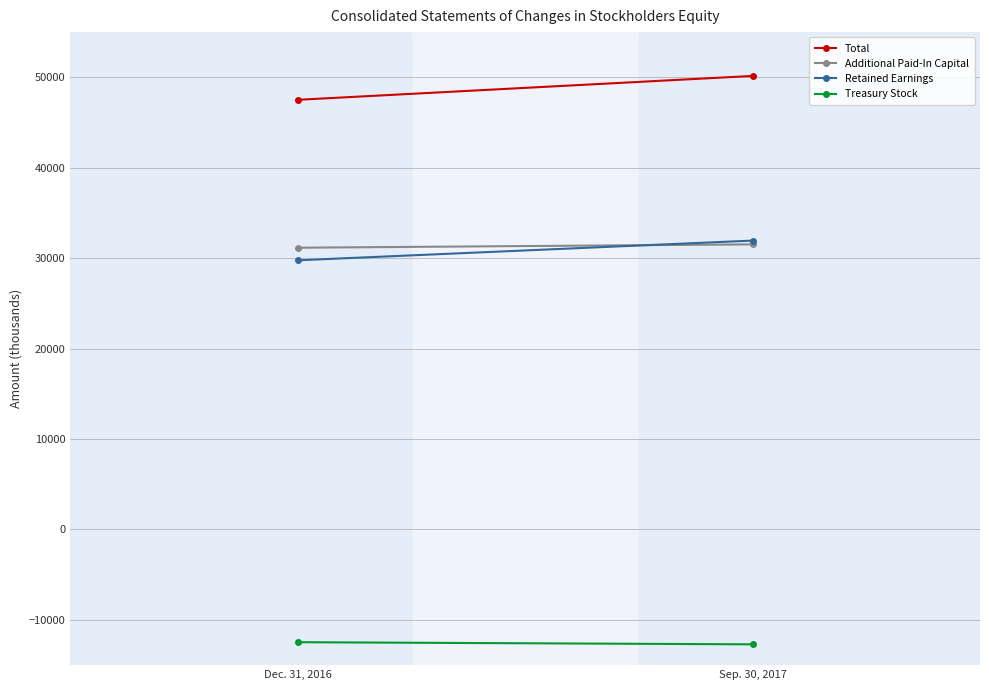

What is the average value of the Treasury Stock series?

-12585